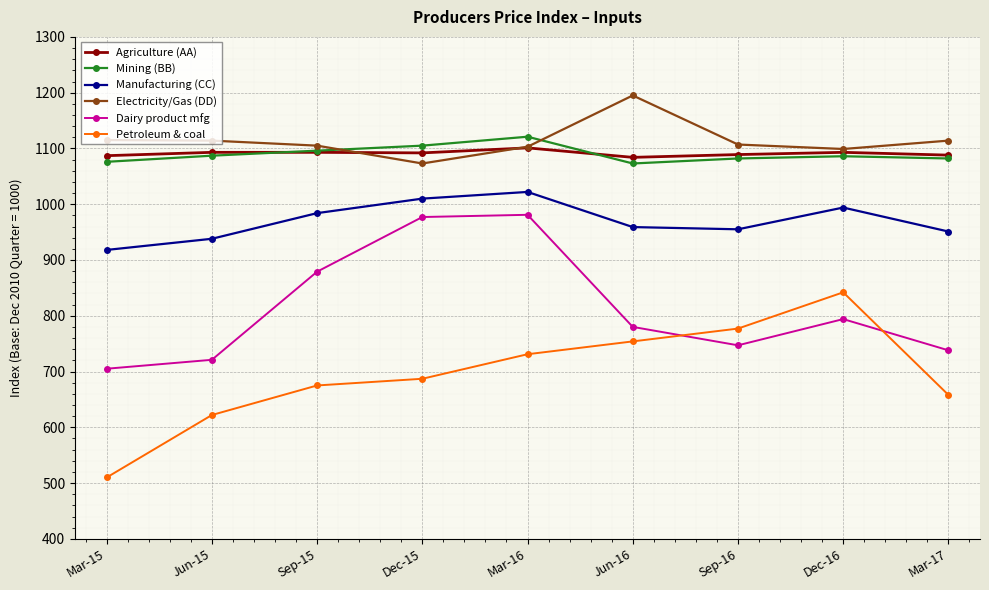

What is the difference between the highest and lowest values at Jun-15?

492